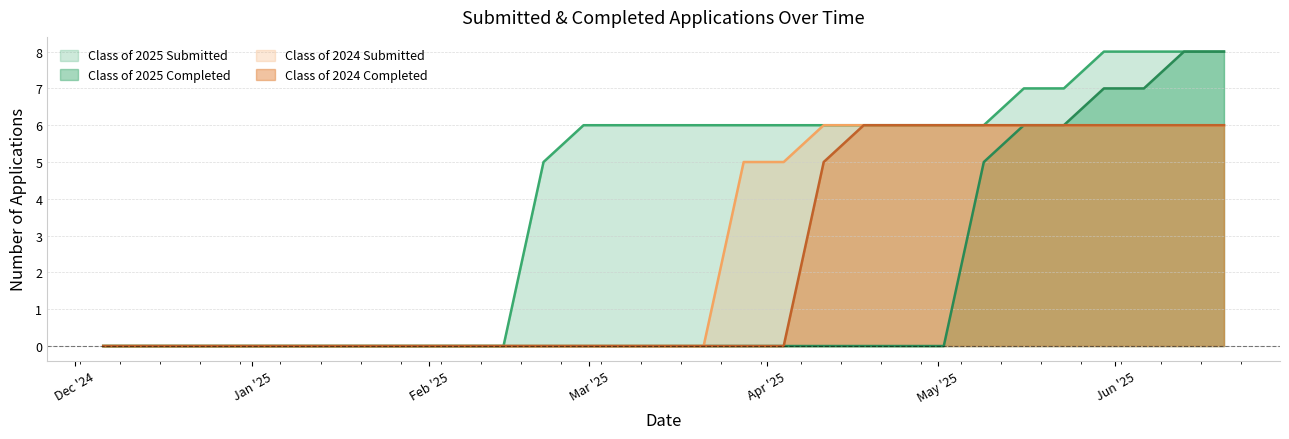

How many values in Class of 2025 Completed are above zero?

7